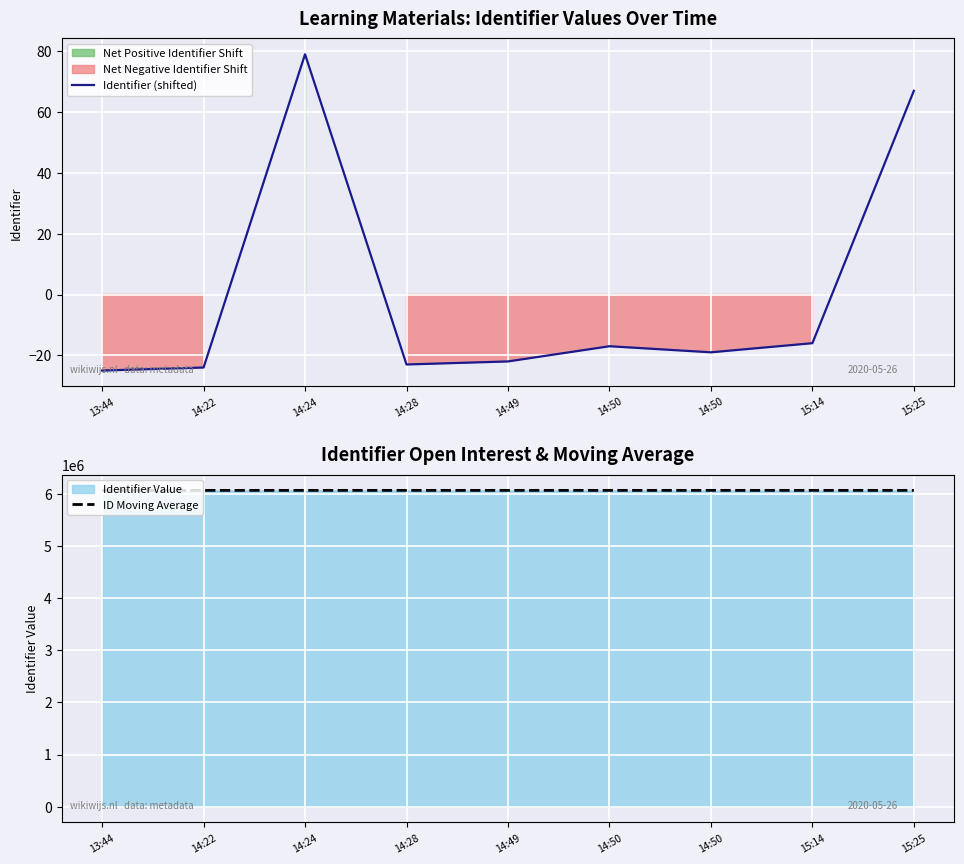

Is it true that Identifier (shifted) equals -8.5 at 14:49?

False